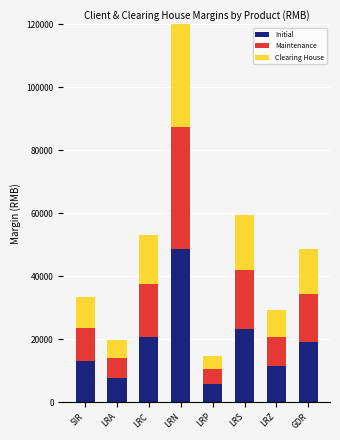

Which series has the largest total across all categories?

Initial